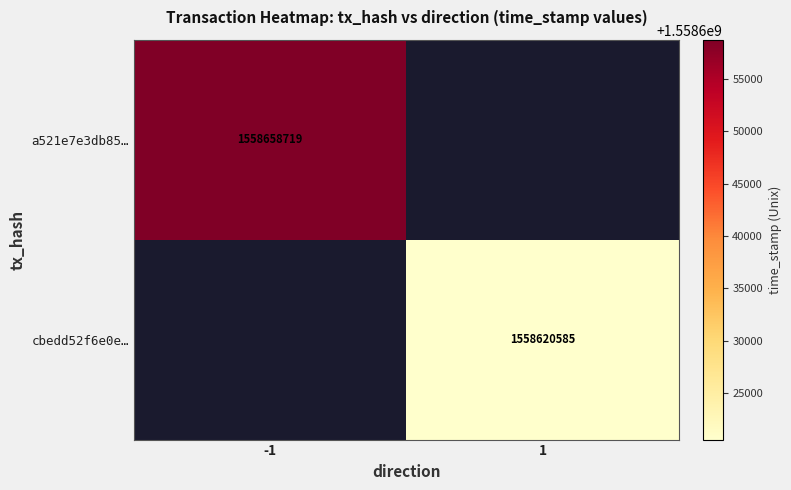

How many categories are shown in the chart?

2